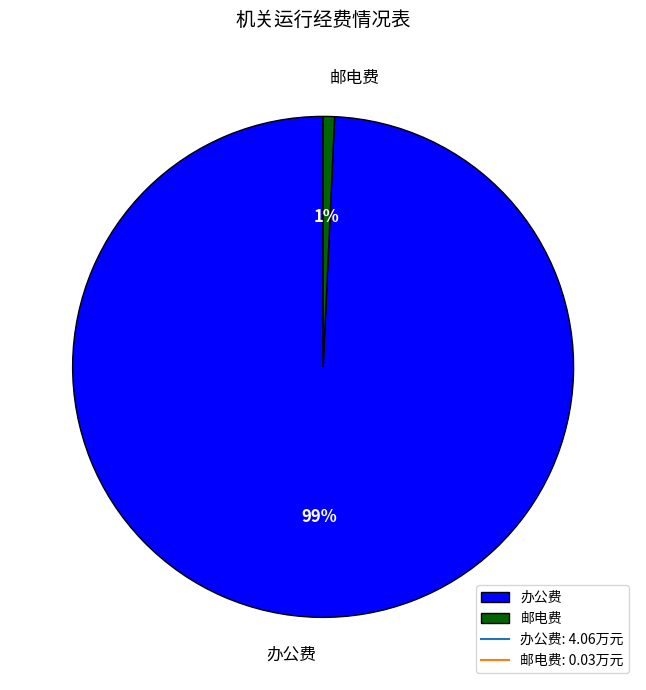

Do 办公费 and 邮电费 together represent more than half of the pie?

Yes